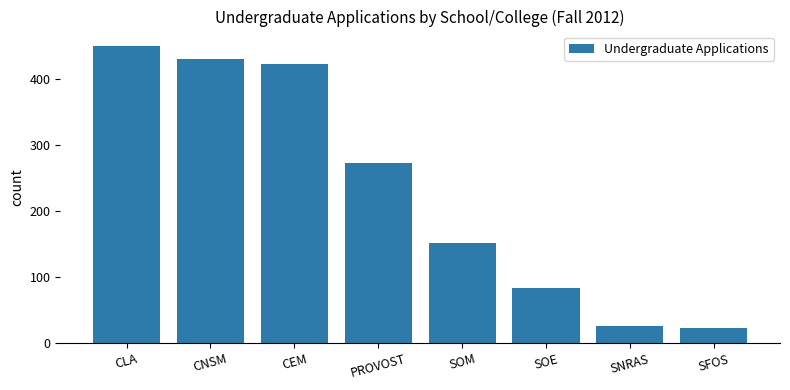

Reading right to left, list all the values displayed in this chart.

SFOS=23	SNRAS=26	SOE=84	SOM=152	PROVOST=273	CEM=424	CNSM=431	CLA=450